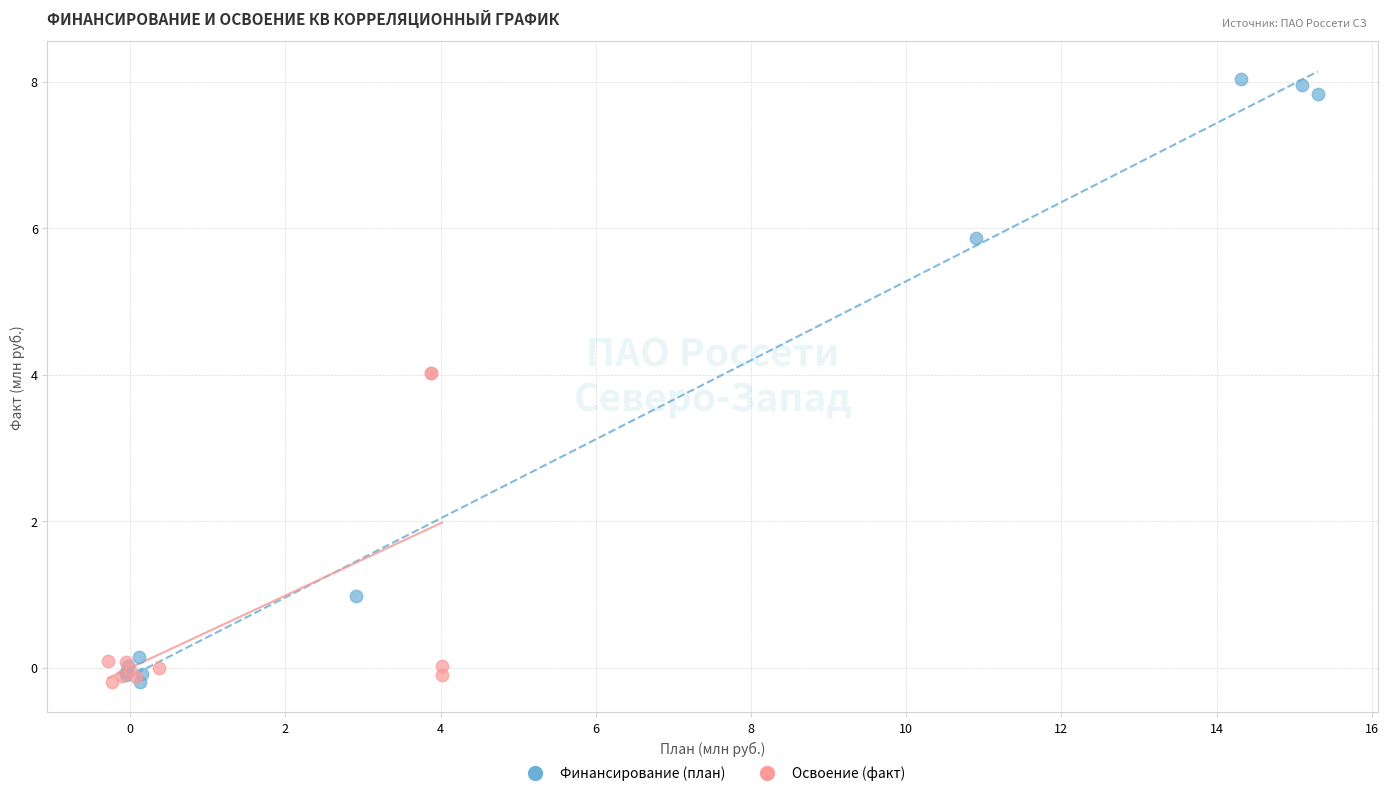

Which series contains the highest Y value?

Финансирование (план)